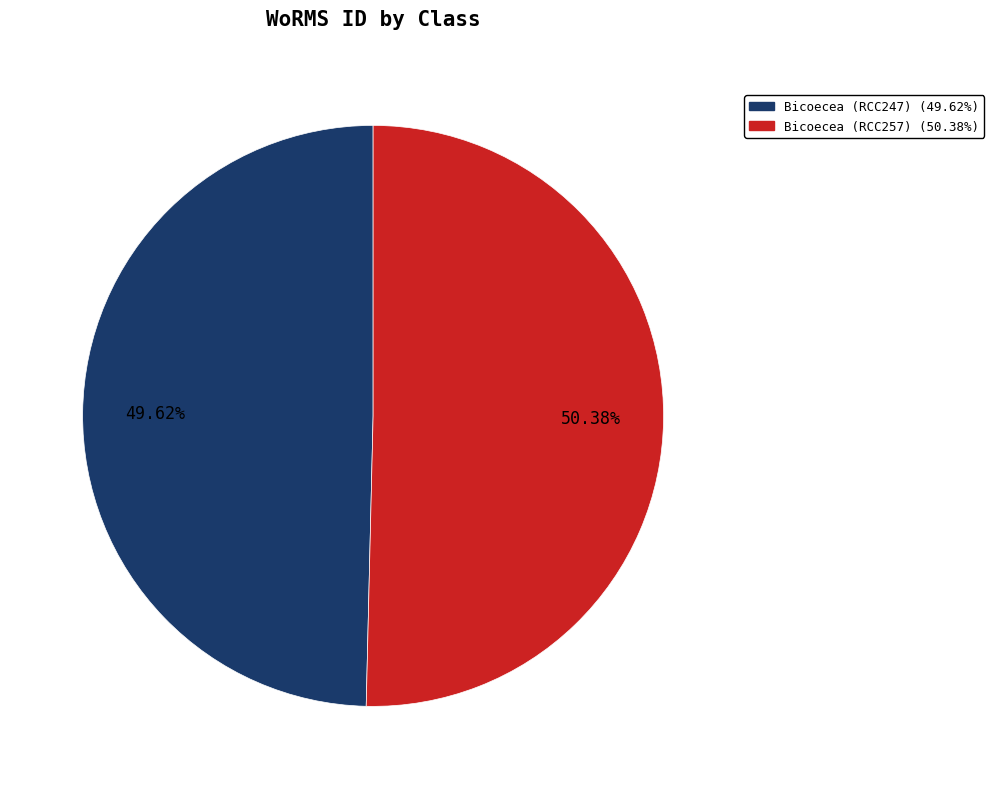

Which has a higher value, Bicoecea (RCC247) or Bicoecea (RCC257)?

Bicoecea (RCC257)